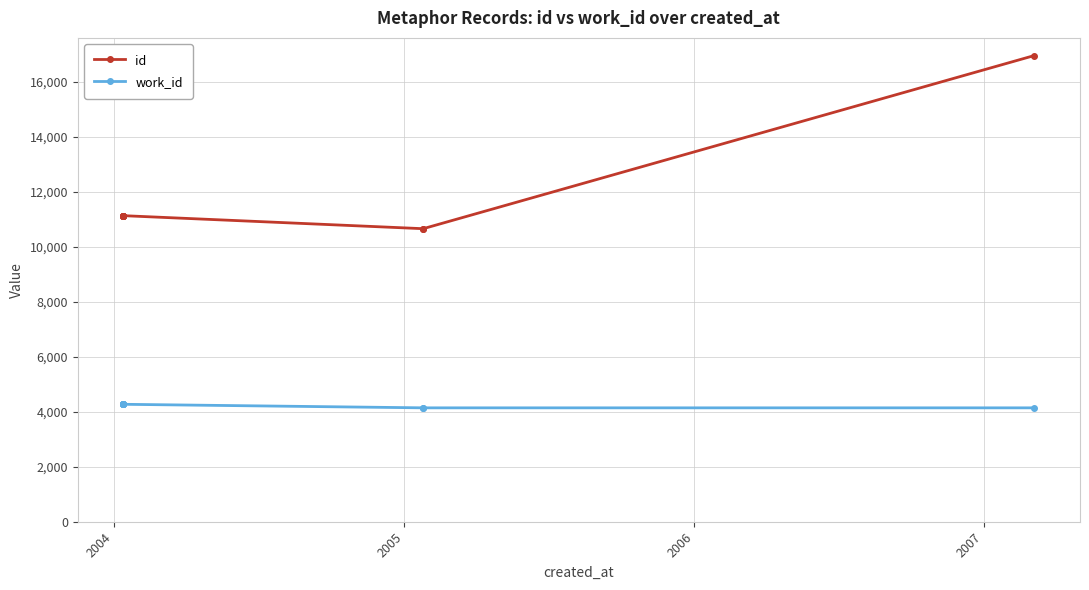

What are all the series names shown in the legend?

id, work_id